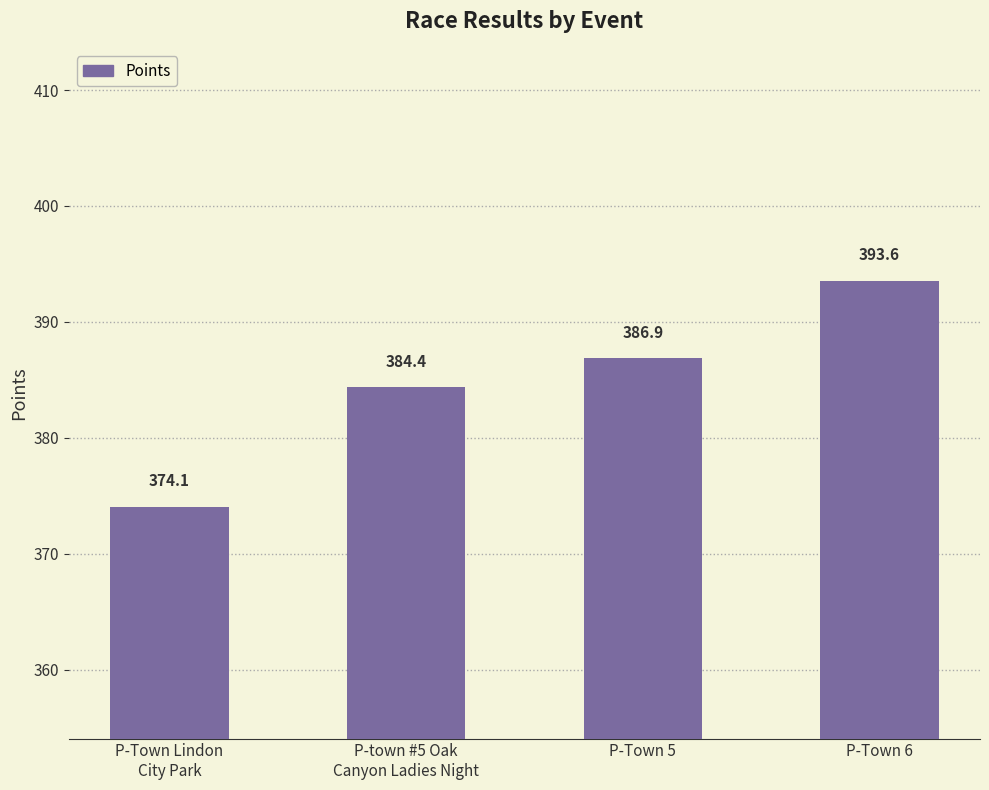

What is the value of the 1st bar from the left?

374.1